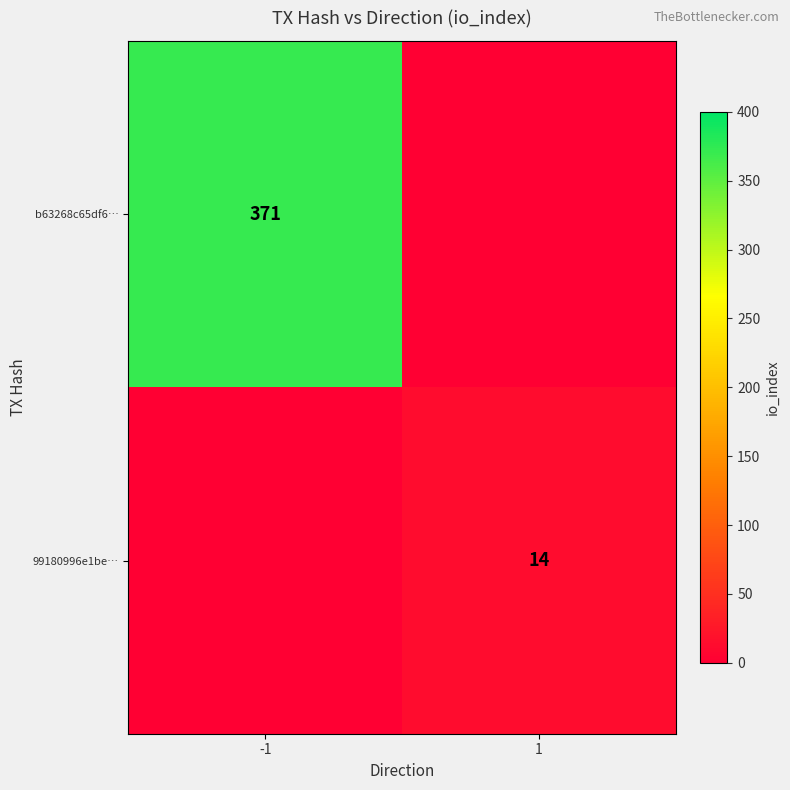

What is the total value across all series at 1?

14